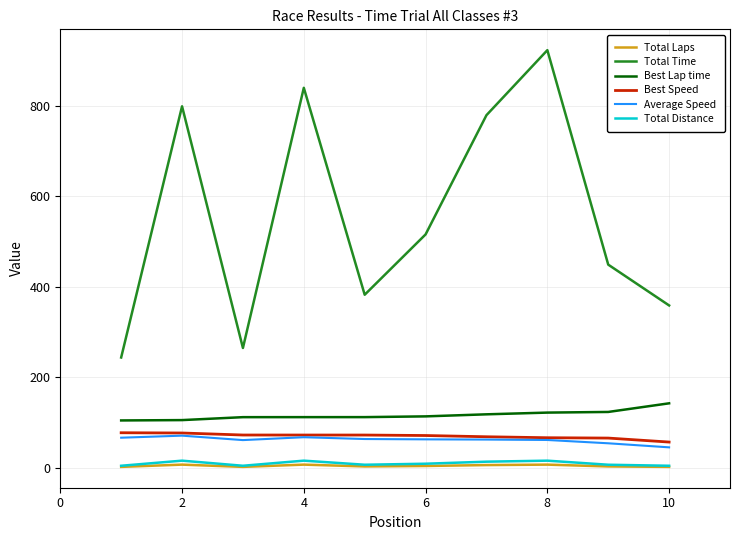

Which series has the largest total across all categories?

Total Time